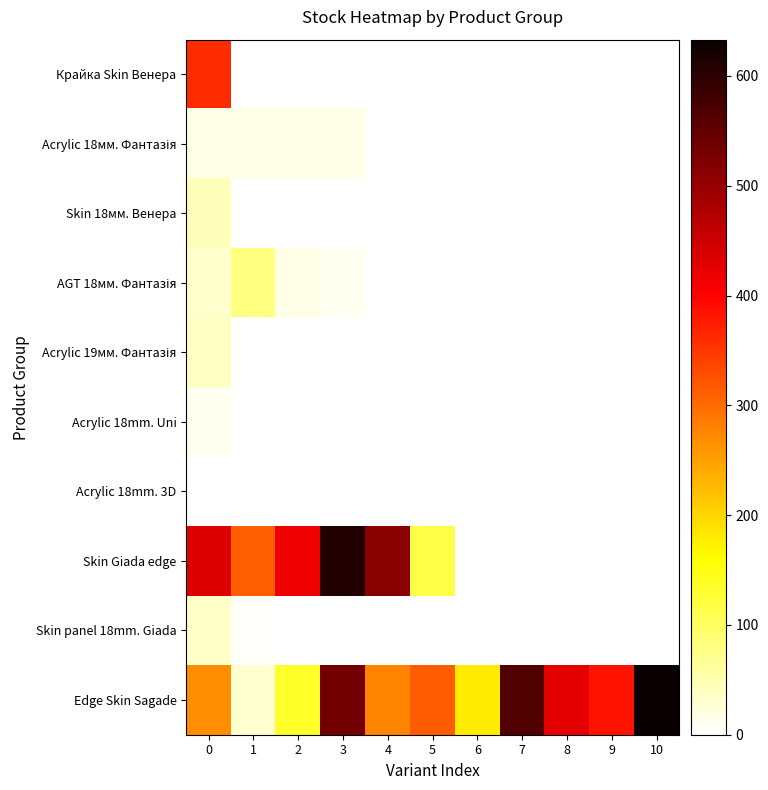

Rank the series at 8 from highest to lowest value.

Edge Skin Sagade, Крайка Skin Венера, Acrylic 18мм. Фантазія, Skin 18мм. Венера, AGT 18мм. Фантазія, Acrylic 19мм. Фантазія, Acrylic 18mm. Uni, Acrylic 18mm. 3D, Skin Giada edge, Skin panel 18mm. Giada